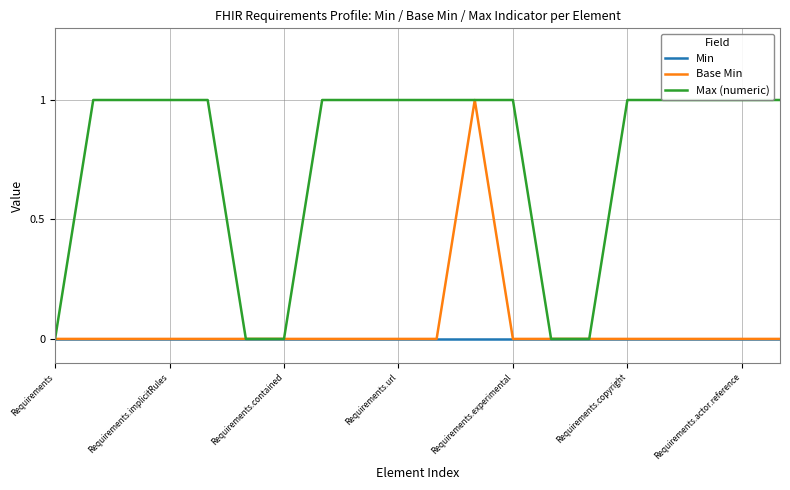

List the series in order of their peak value, highest first.

Base Min, Max (numeric), Min